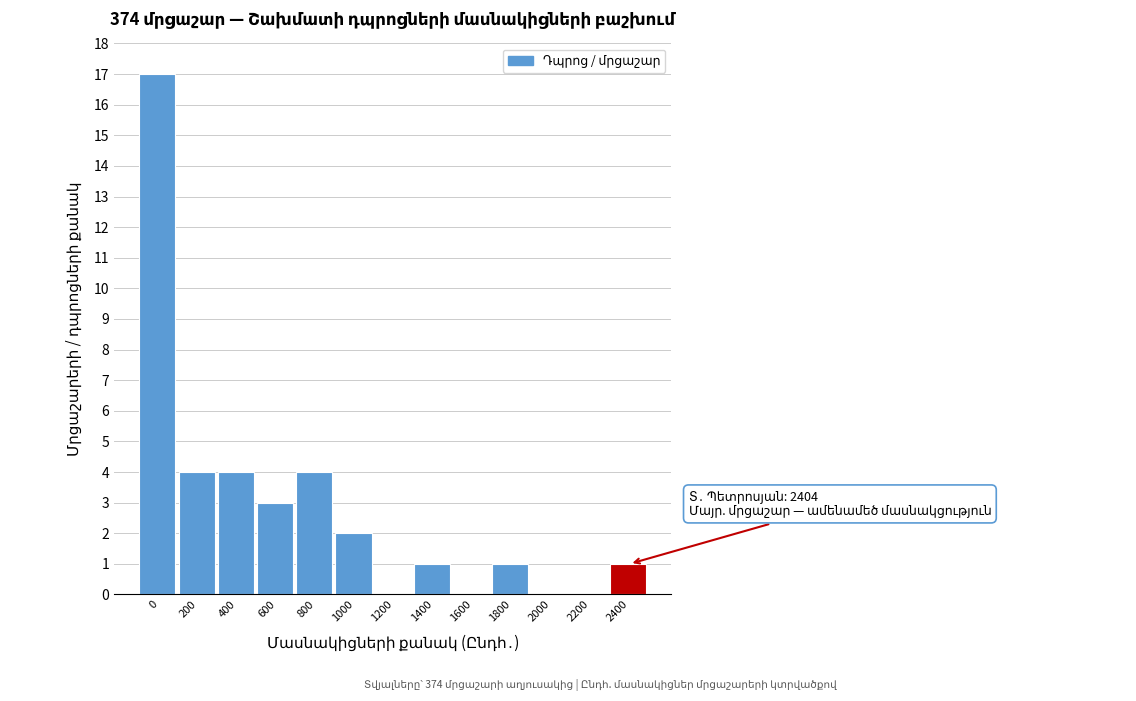

Reading left to right, list all the values displayed in this chart.

0=17	200=4	400=4	600=3	800=4	1000=2	1200=0	1400=1	1600=0	1800=1	2000=0	2200=0	2400=1